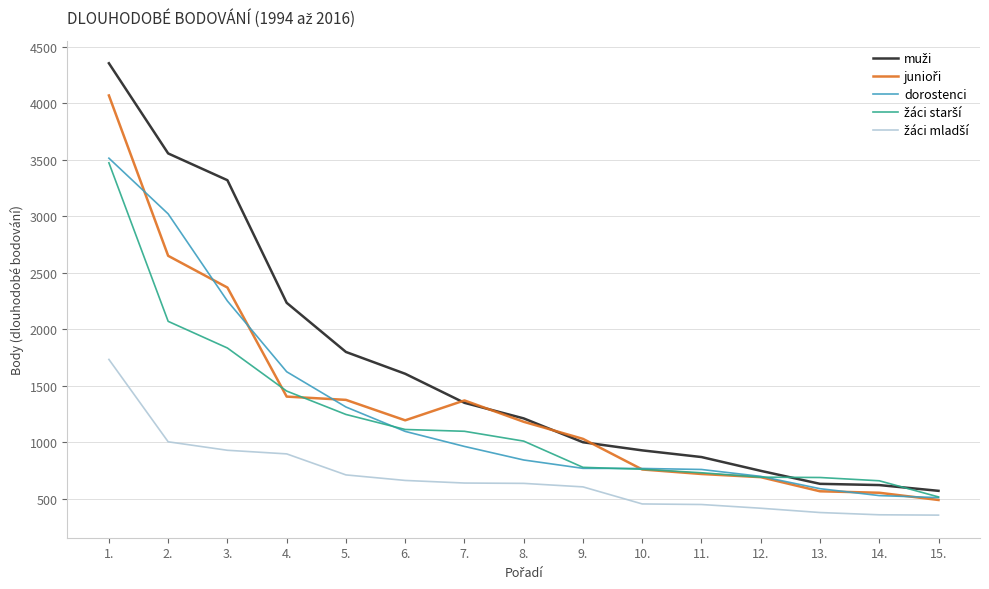

Between 2. and 3., which series saw the biggest shift?

dorostenci